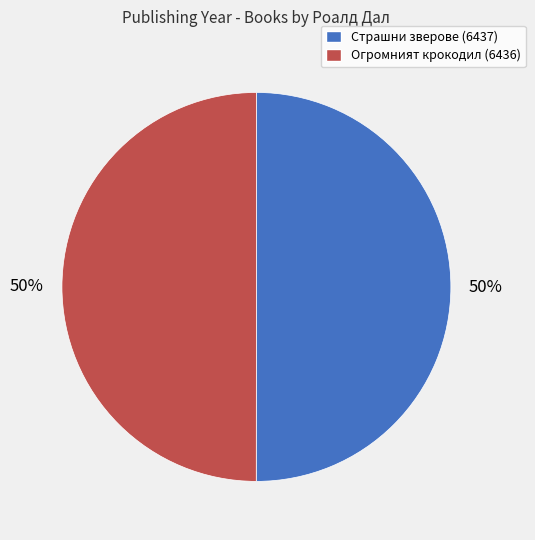

Is it true that Огромният крокодил (6436) is 50% of the pie?

True